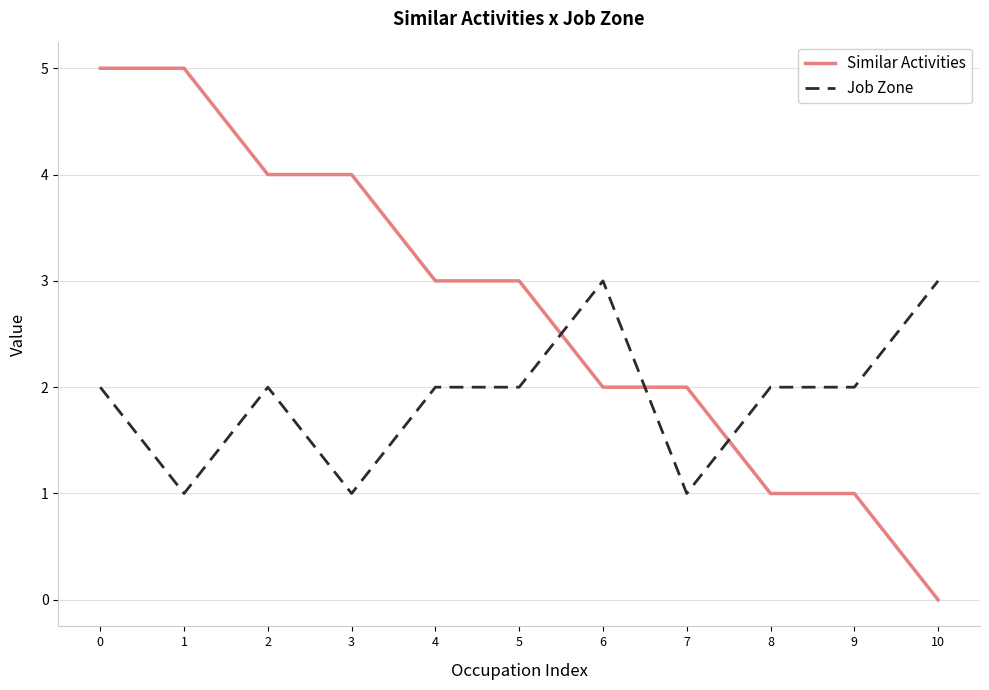

Where is the first local minimum for Job Zone?

1